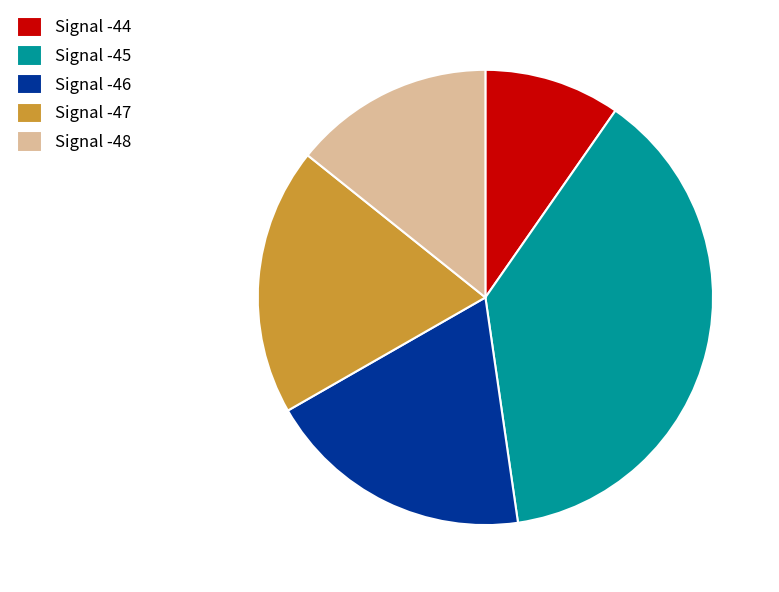

Combined, do Signal -44 and Signal -46 account for over 50%?

No